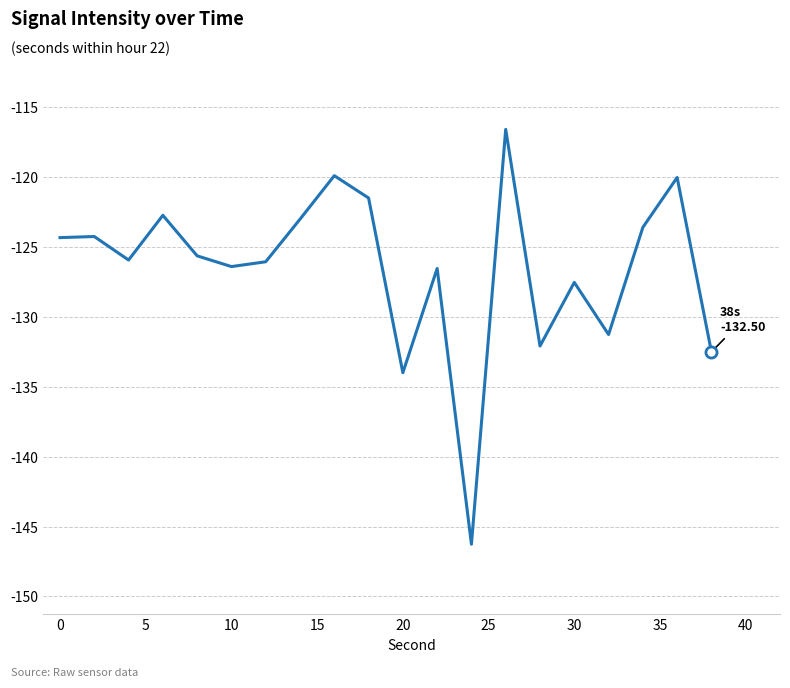

What is the smallest value displayed?

-146.3